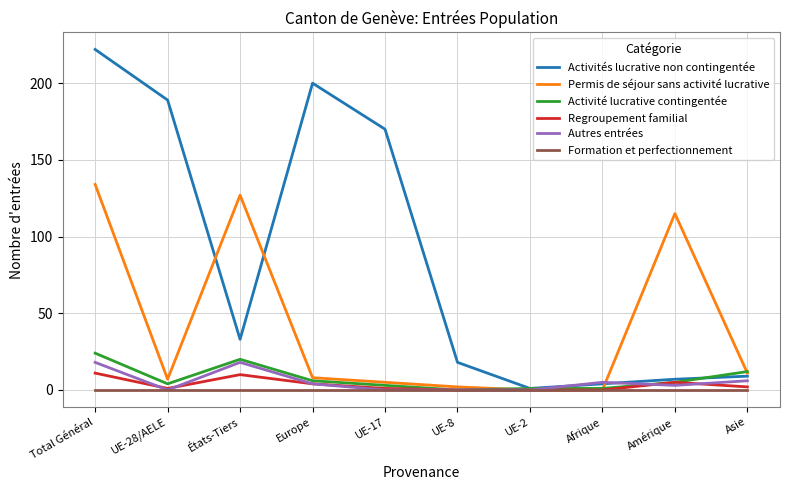

At how many categories does at least one series exceed 73?

6